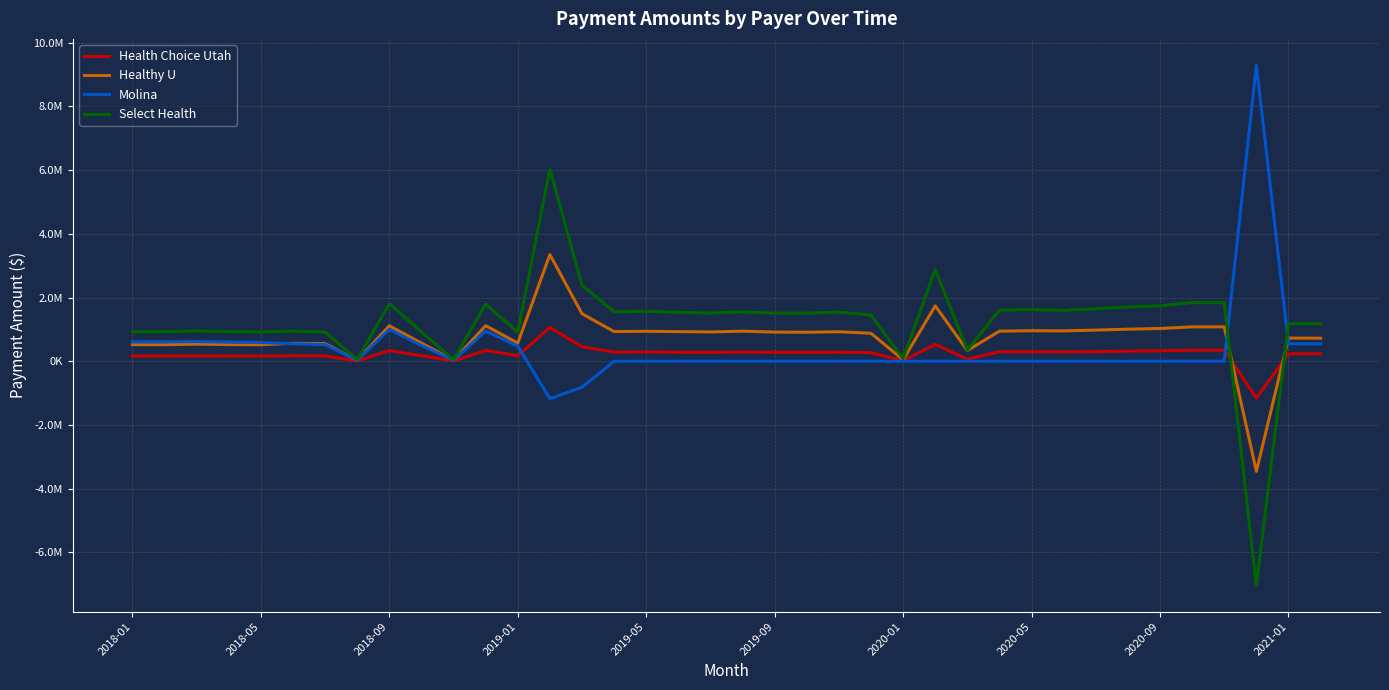

What is the average value of the Healthy U series?

748038.6